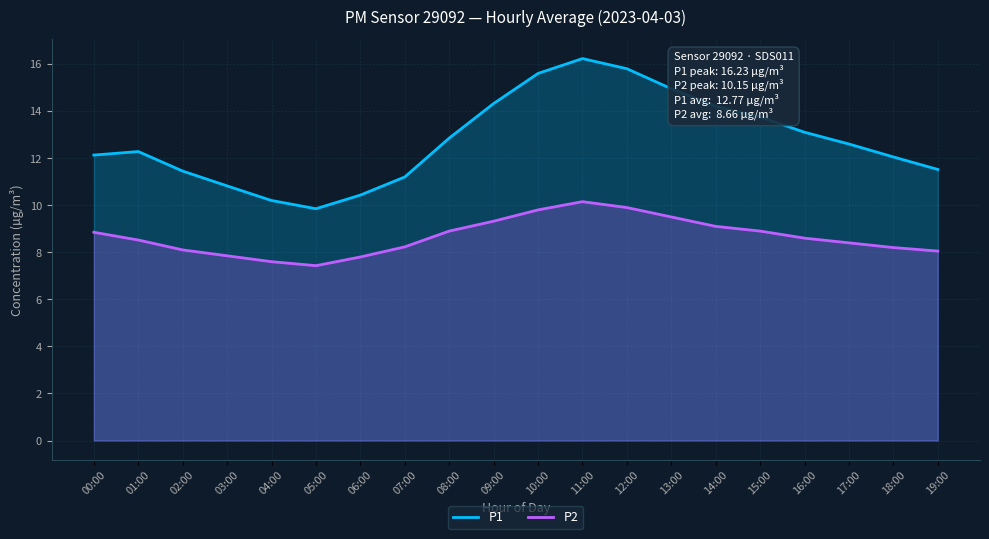

What is the total value across all series at 13:00?

24.4